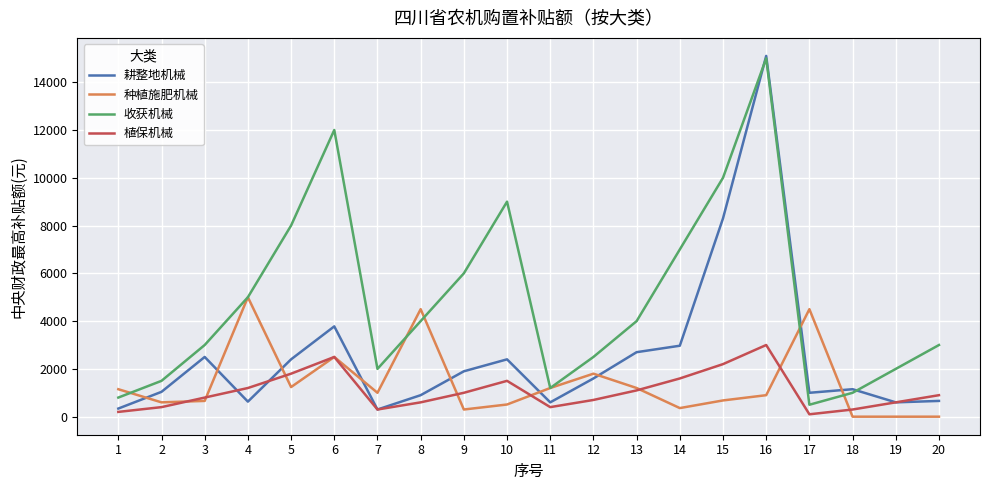

At which category does 耕整地机械 reach its first local valley?

4